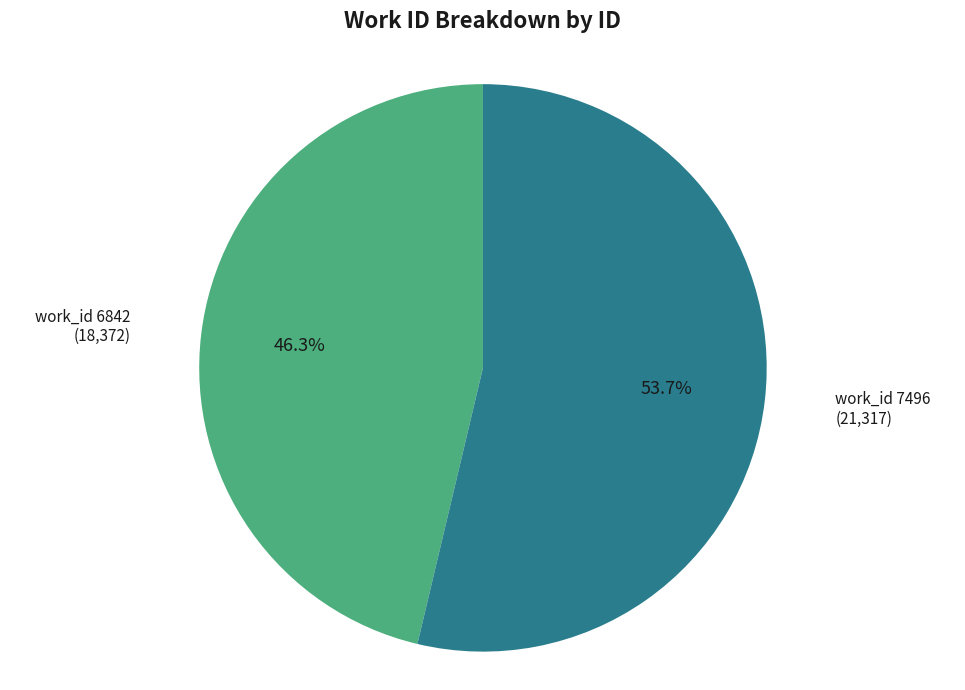

What portion of the pie excludes work_id 6842?

53.7%